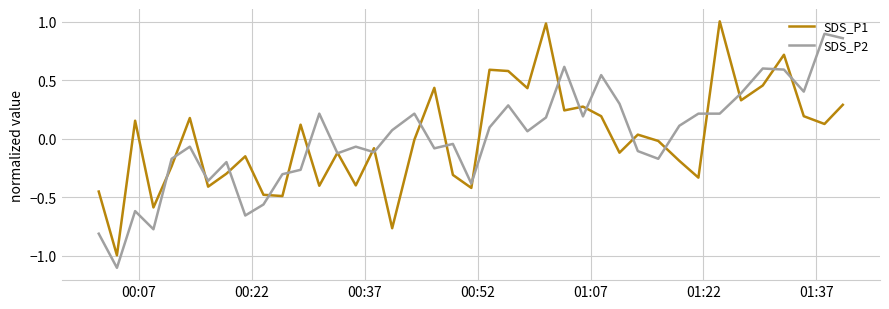

How many distinct data groups are displayed?

2